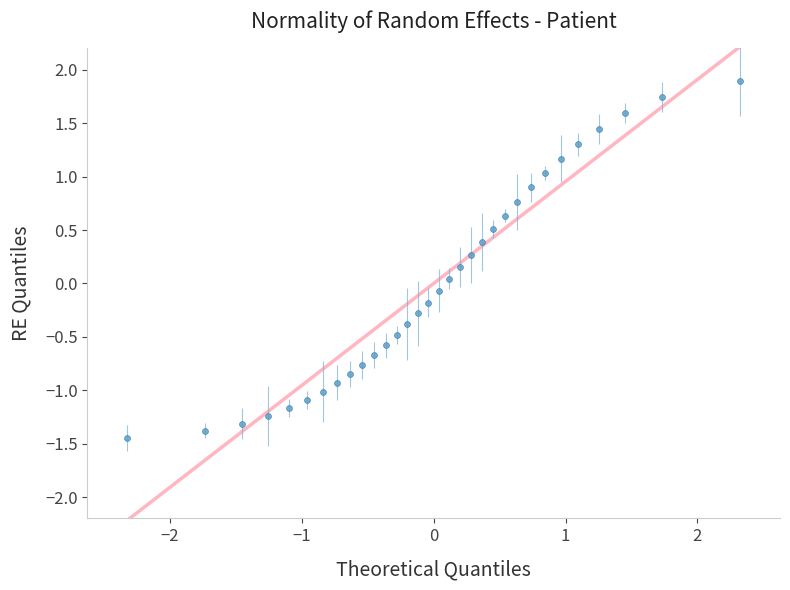

What is the range of X values (max minus min)?

4.7